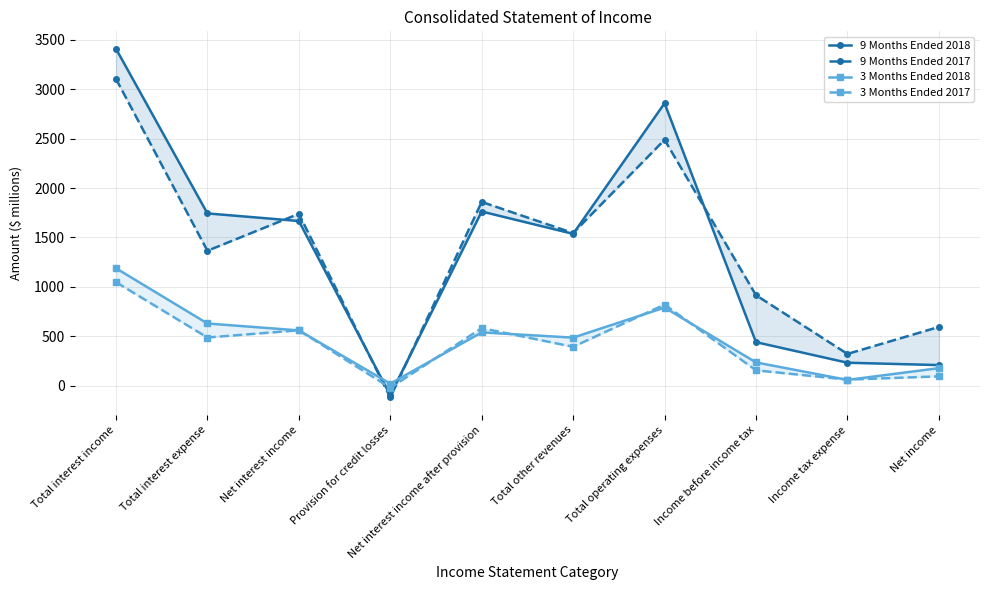

What is the difference between the 9 Months Ended 2018 values at Income tax expense and Income before income tax?

208